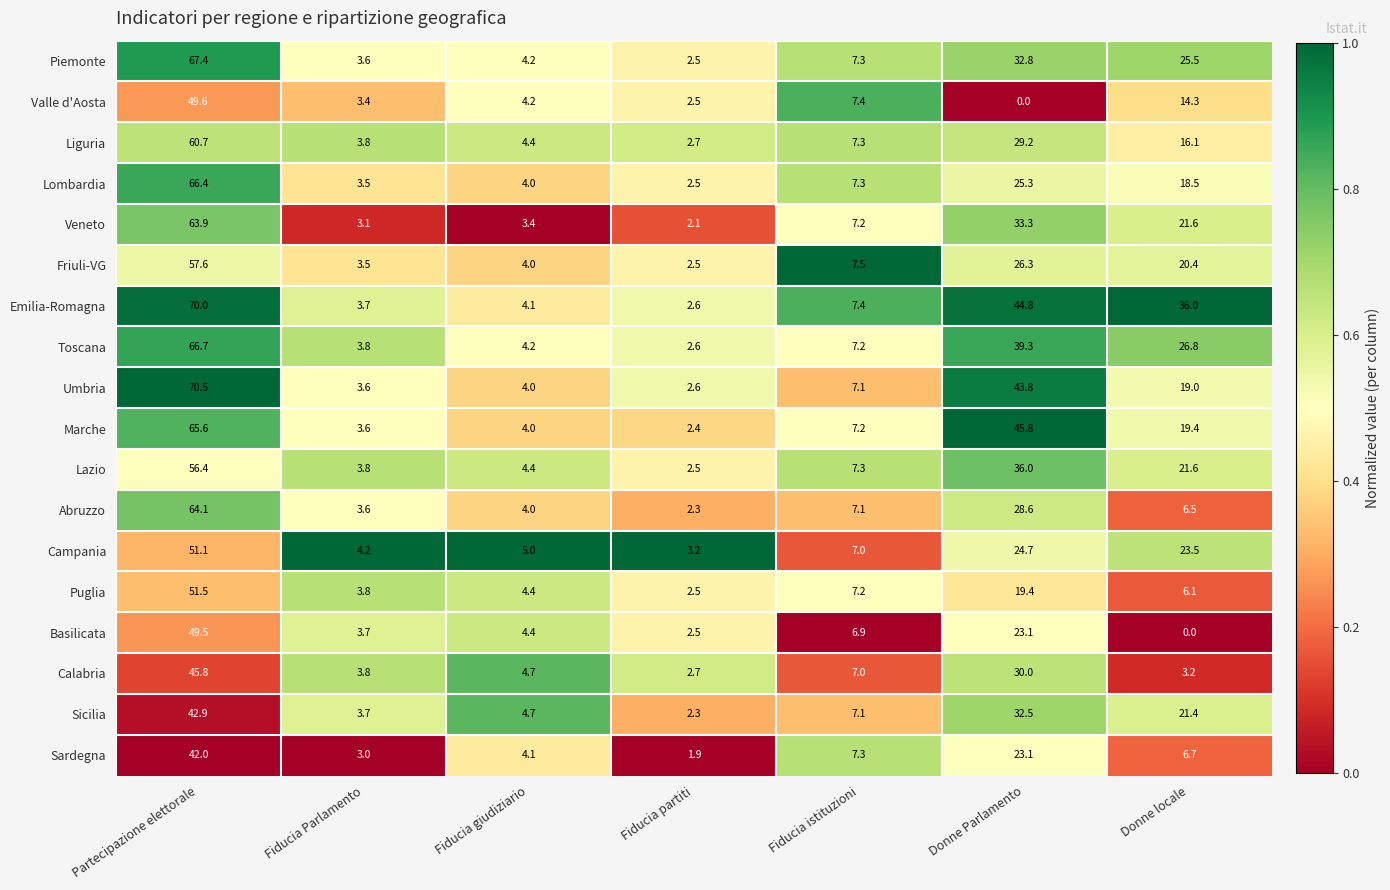

List the series in order of their peak value, highest first.

Umbria, Emilia-Romagna, Piemonte, Toscana, Lombardia, Marche, Abruzzo, Veneto, Liguria, Friuli-VG, Lazio, Puglia, Campania, Valle d'Aosta, Basilicata, Calabria, Sicilia, Sardegna